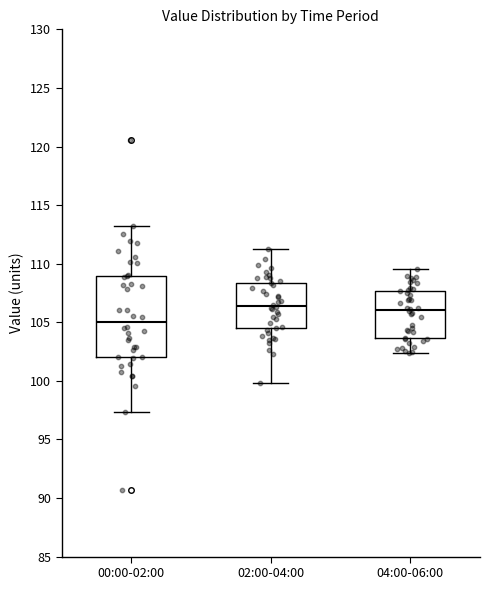

Reading left to right, read every box against the y-axis: the position of its median line, the range the box covers, and the ends of its whiskers. The values are not printed on the chart, so give them approximately, as read against the axis.

00:00-02:00: median 105.0, box 102.0 to 109.0, whiskers 97.5 to 113.0
02:00-04:00: median 106.5, box 104.5 to 108.5, whiskers 100.0 to 111.0
04:00-06:00: median 106.0, box 103.5 to 107.5, whiskers 102.5 to 109.5